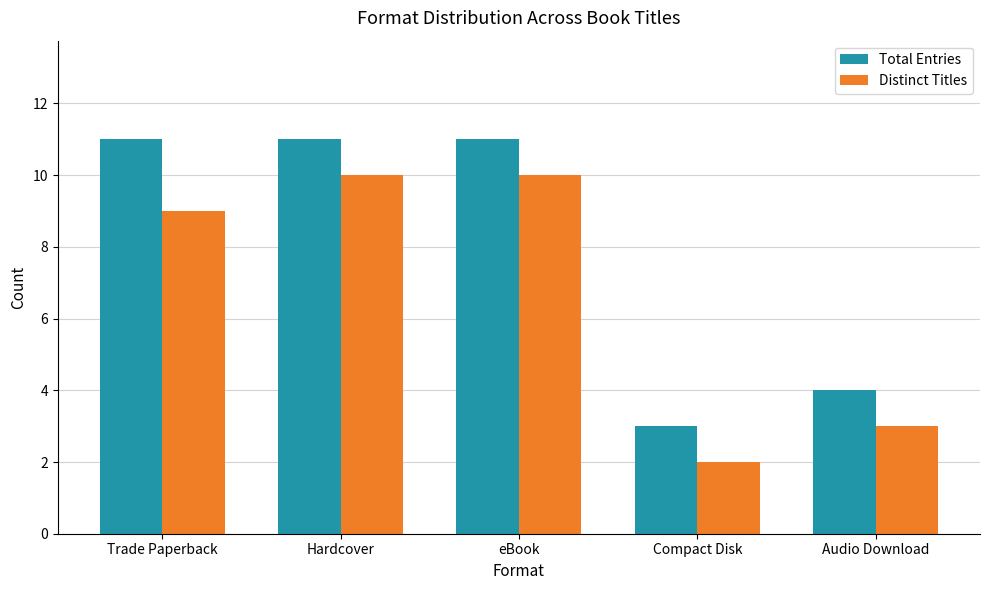

What are all the series names shown in the legend?

Total Entries, Distinct Titles